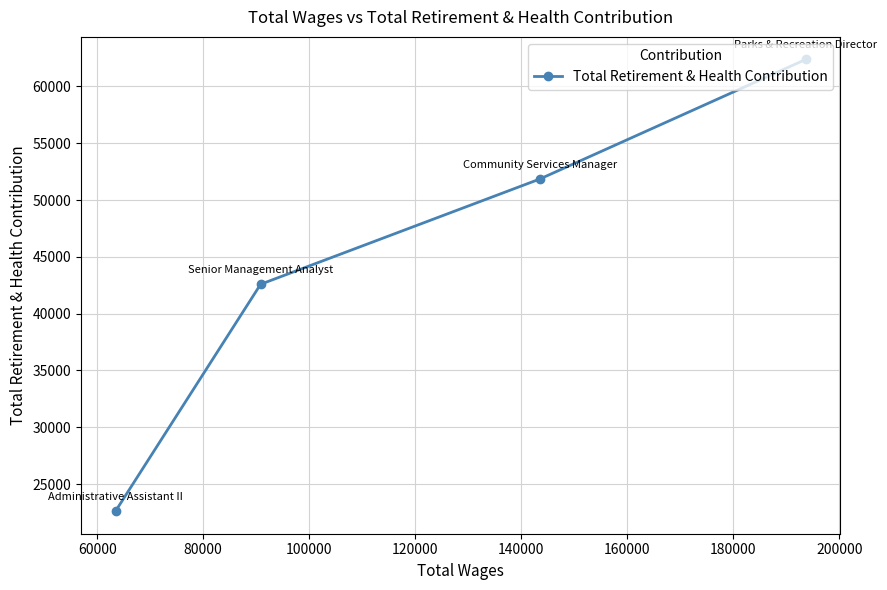

How many data points are less than 51840?

2